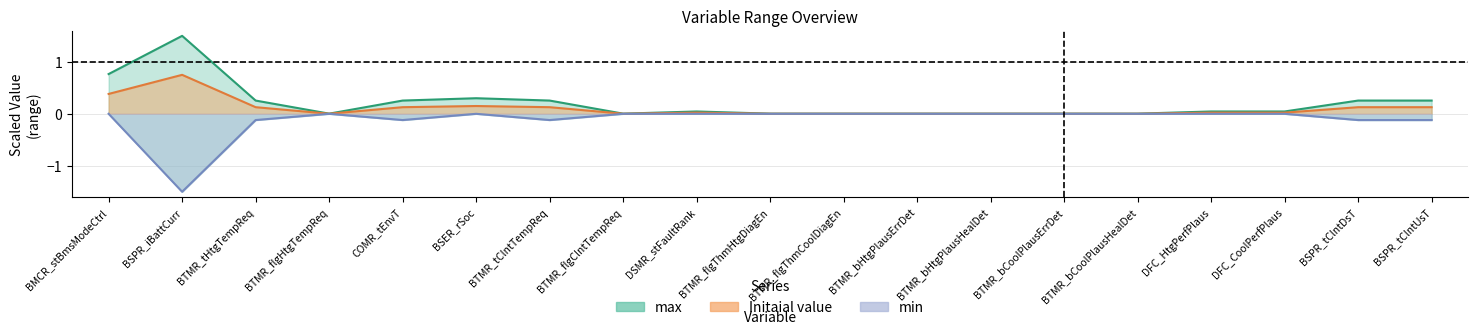

How many values in the min series are below 0?

6